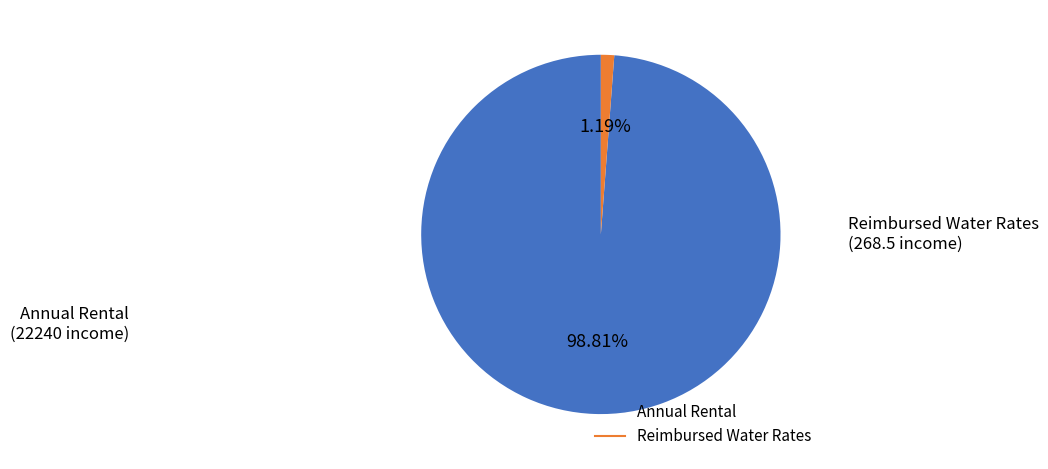

Does any single category account for the majority?

Yes